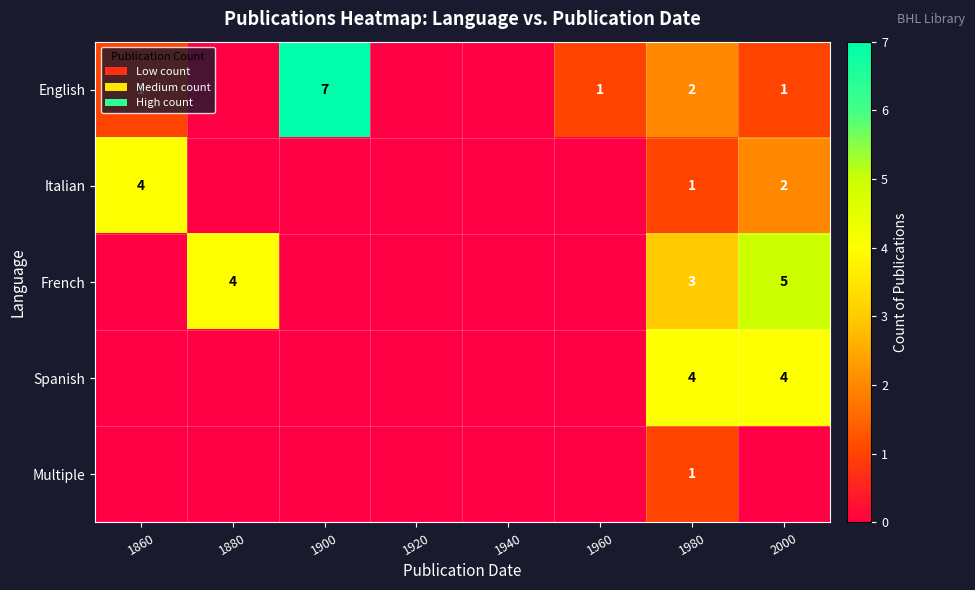

The Italian series shows 1 at 1980. True or false?

True